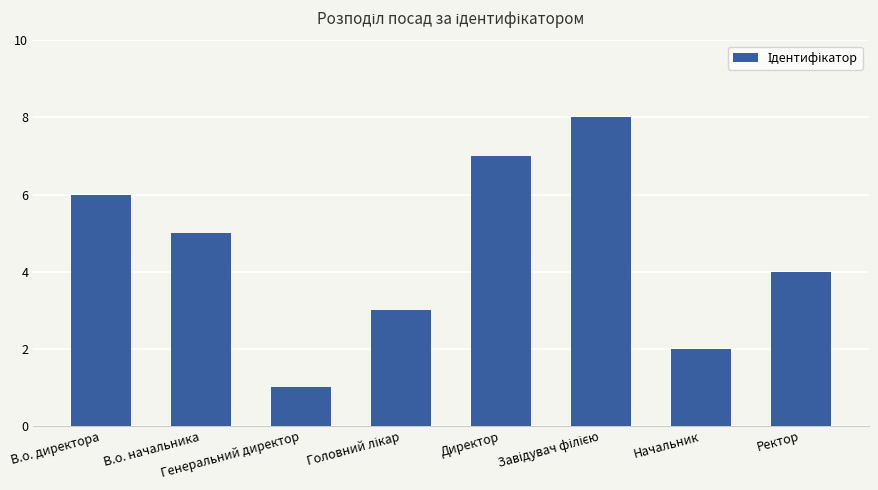

What is the label of the 6th bar from the right?

Генеральний директор